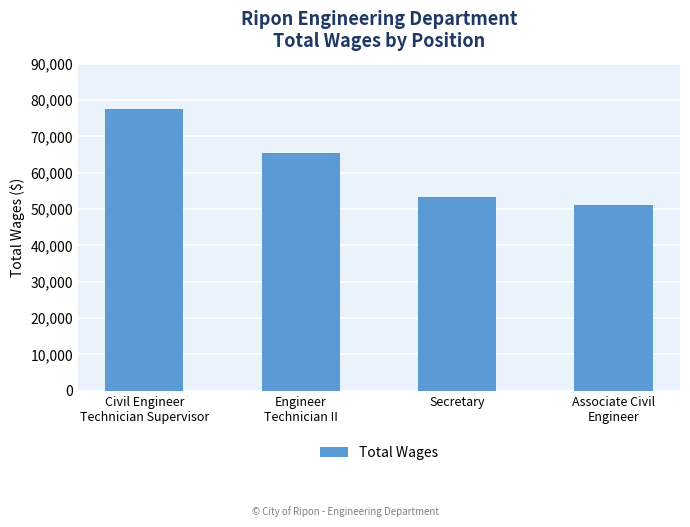

How many categories are shown in the chart?

4